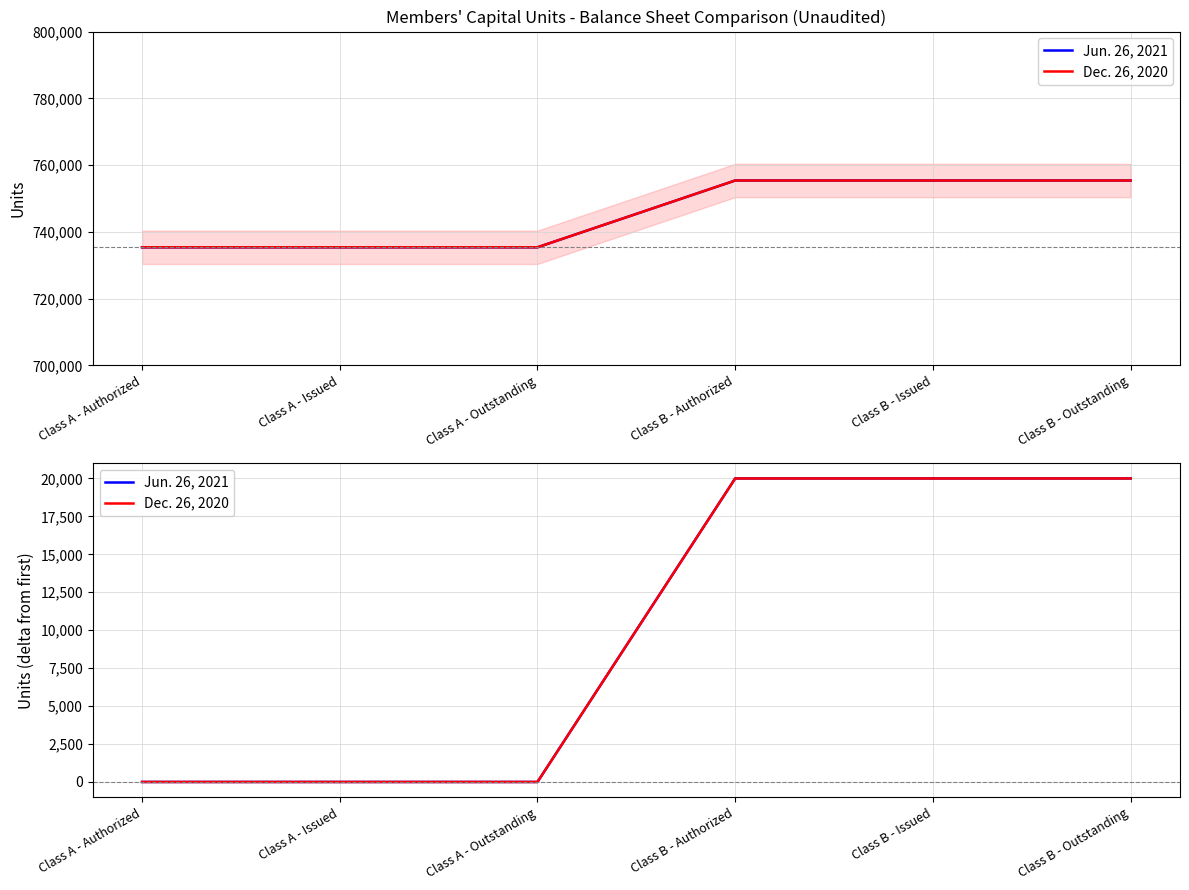

Is it true that Jun. 26, 2021 equals 0 at Class A - Issued?

True